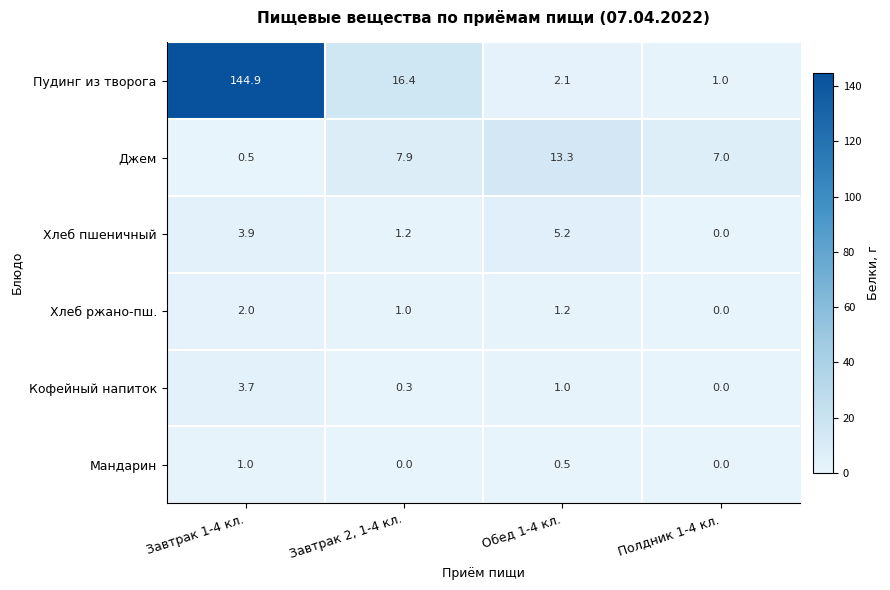

At which category is the sum across all series the highest?

Завтрак 1-4 кл.